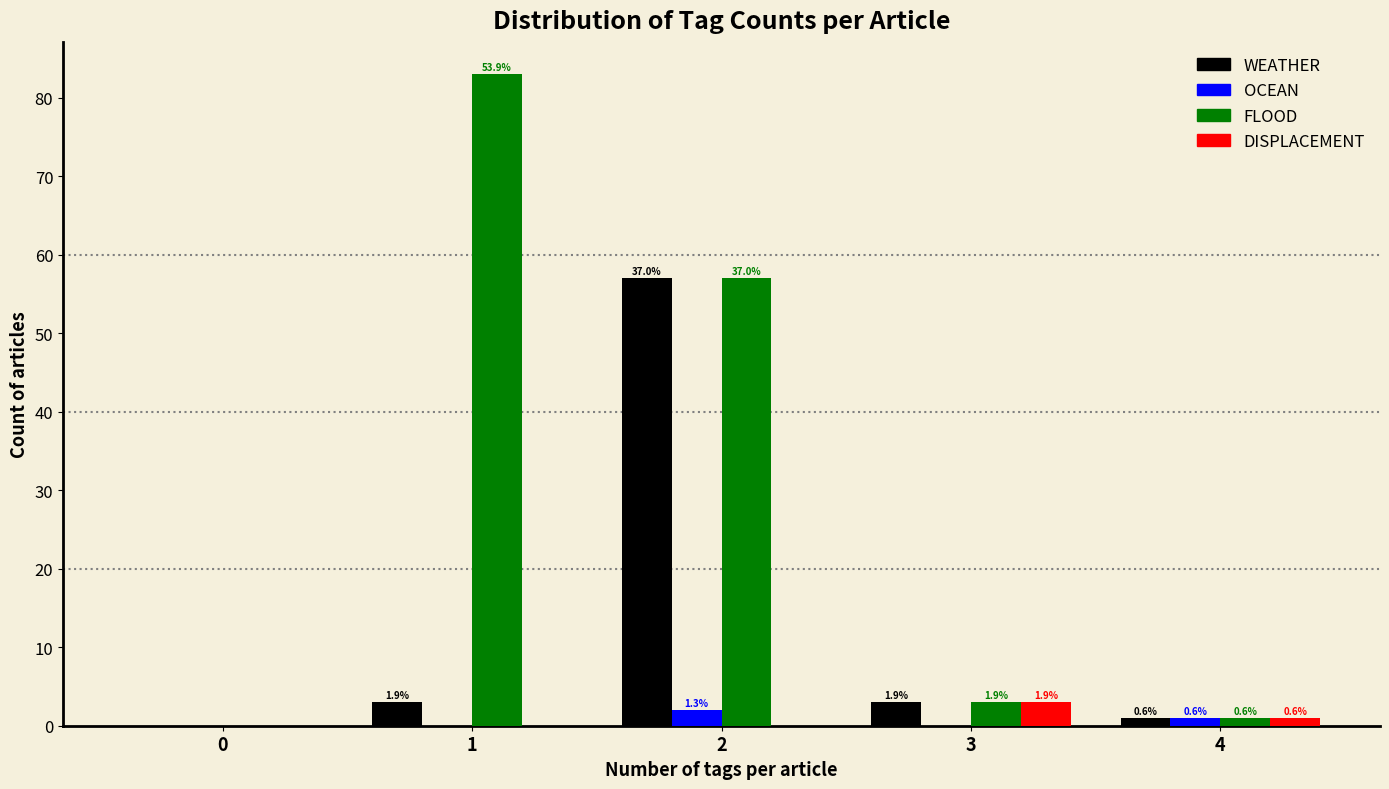

What are all the series names shown in the legend?

WEATHER, OCEAN, FLOOD, DISPLACEMENT